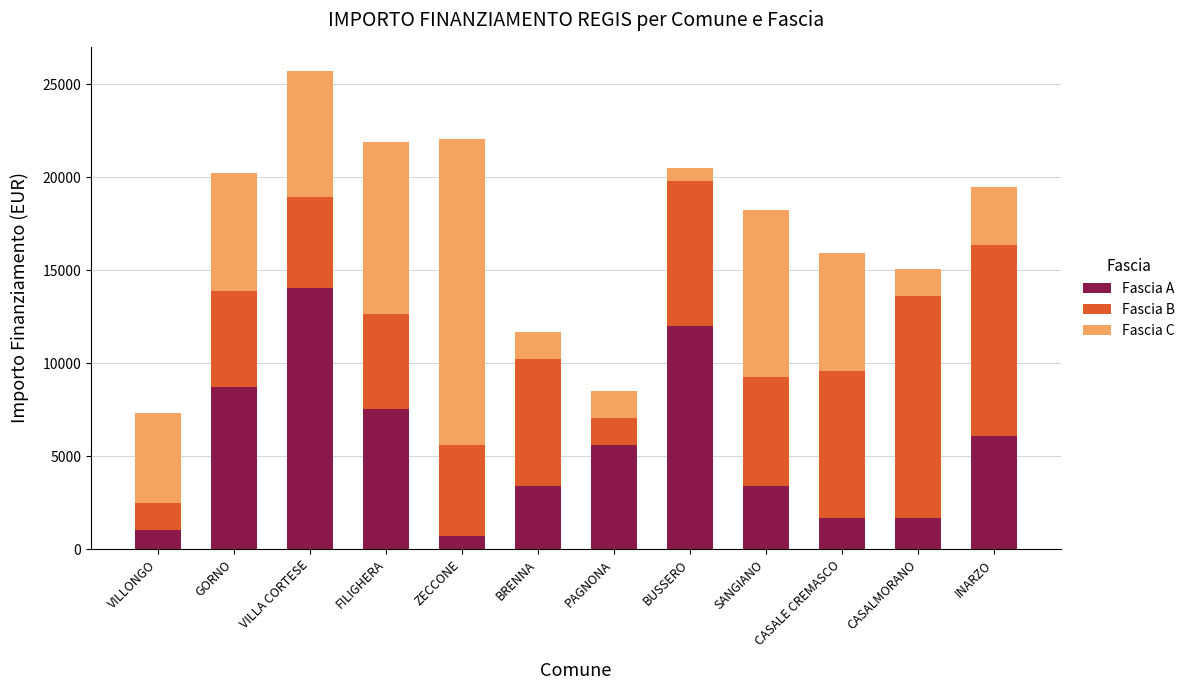

What is the minimum value for Fascia A?

729